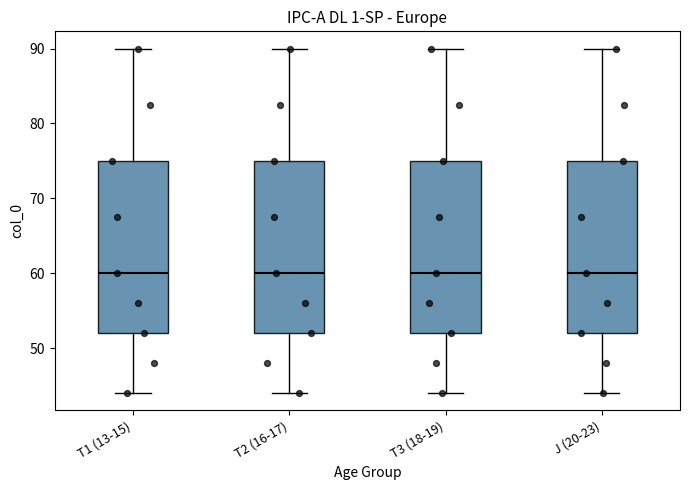

Reading left to right, transcribe this box plot: for each box, give where its median line is, the range the box spans, and where its two whiskers end, as read against the y-axis. The values are not printed on the chart, so give them approximately, as read against the axis.

T1 (13-15): median 60, box 52 to 75, whiskers 44 to 90
T2 (16-17): median 60, box 52 to 75, whiskers 44 to 90
T3 (18-19): median 60, box 52 to 75, whiskers 44 to 90
J (20-23): median 60, box 52 to 75, whiskers 44 to 90